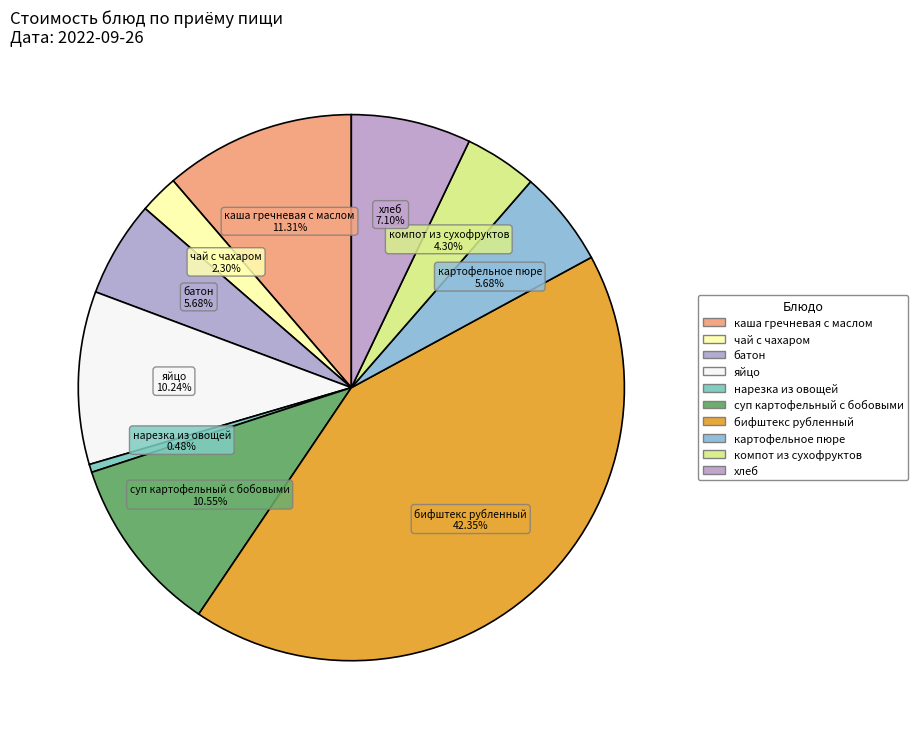

What is the largest slice in the pie chart?

бифштекс рубленный